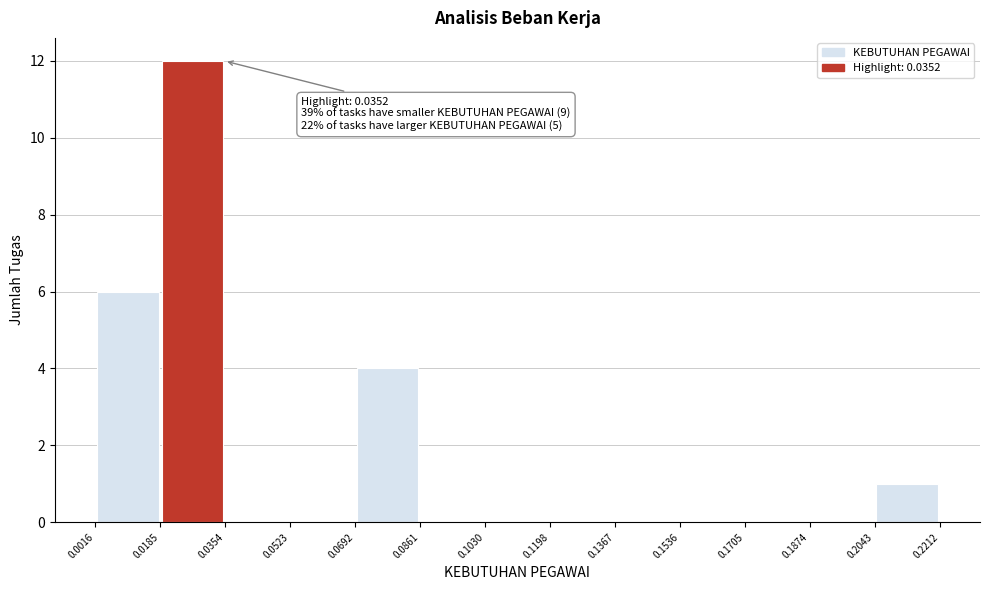

Over which range of the x-axis is the bar tallest?

0.0185 to 0.0354